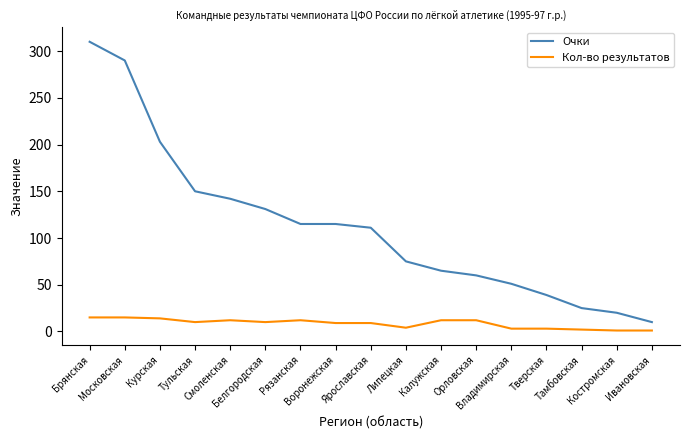

True or false: Кол-во результатов and Очки cross at least once.

False